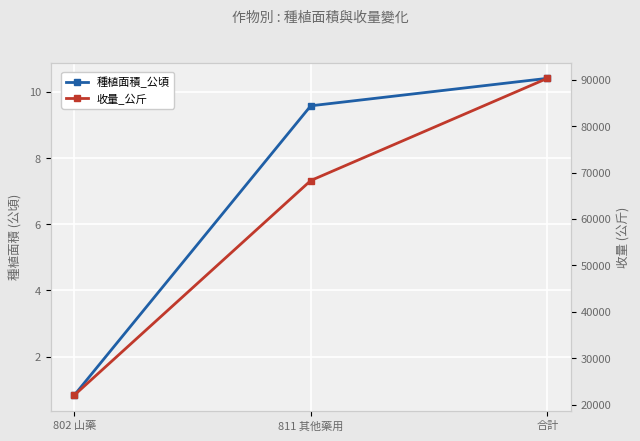

Which category has the highest value in the 收量_公斤 series?

合計